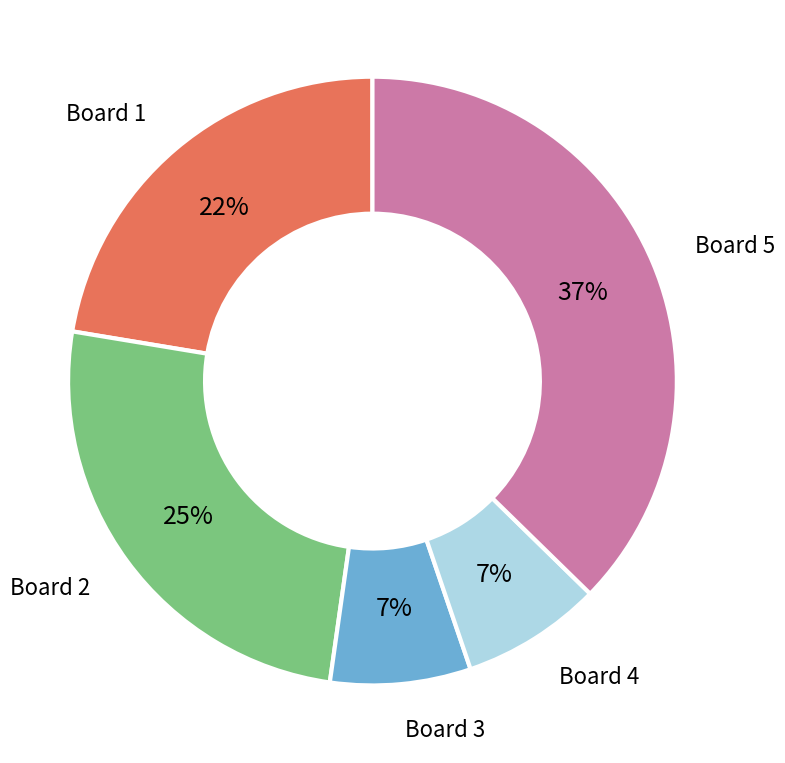

Count the number of slices in the pie.

5